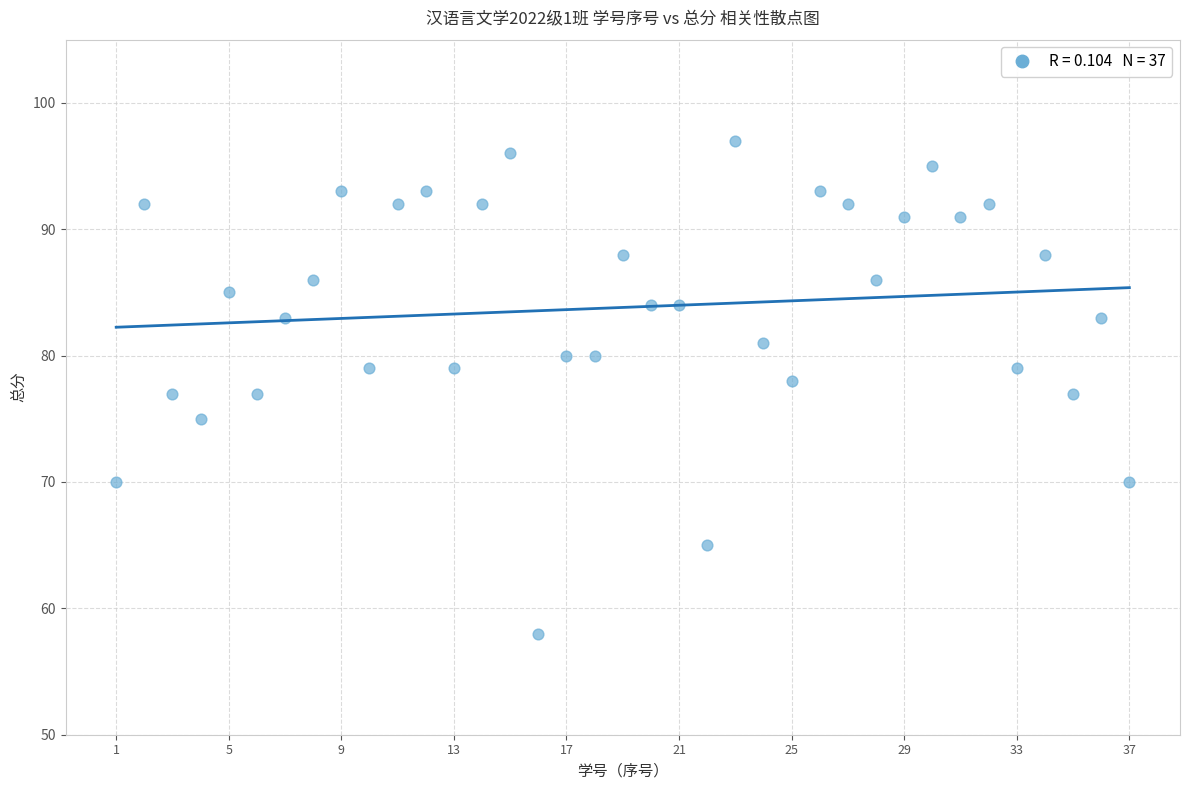

What is the range of Y values (max minus min)?

39